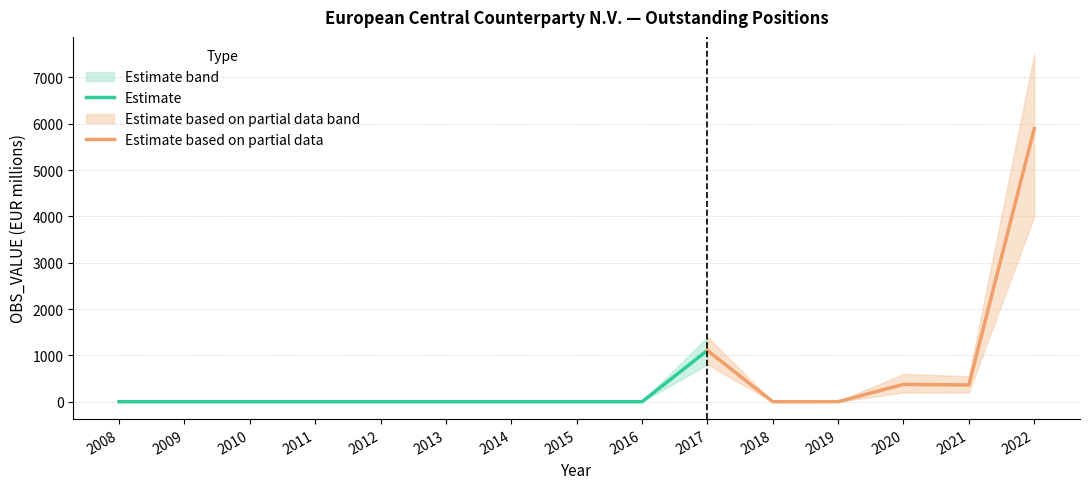

Does the chart have visible grid lines?

Yes